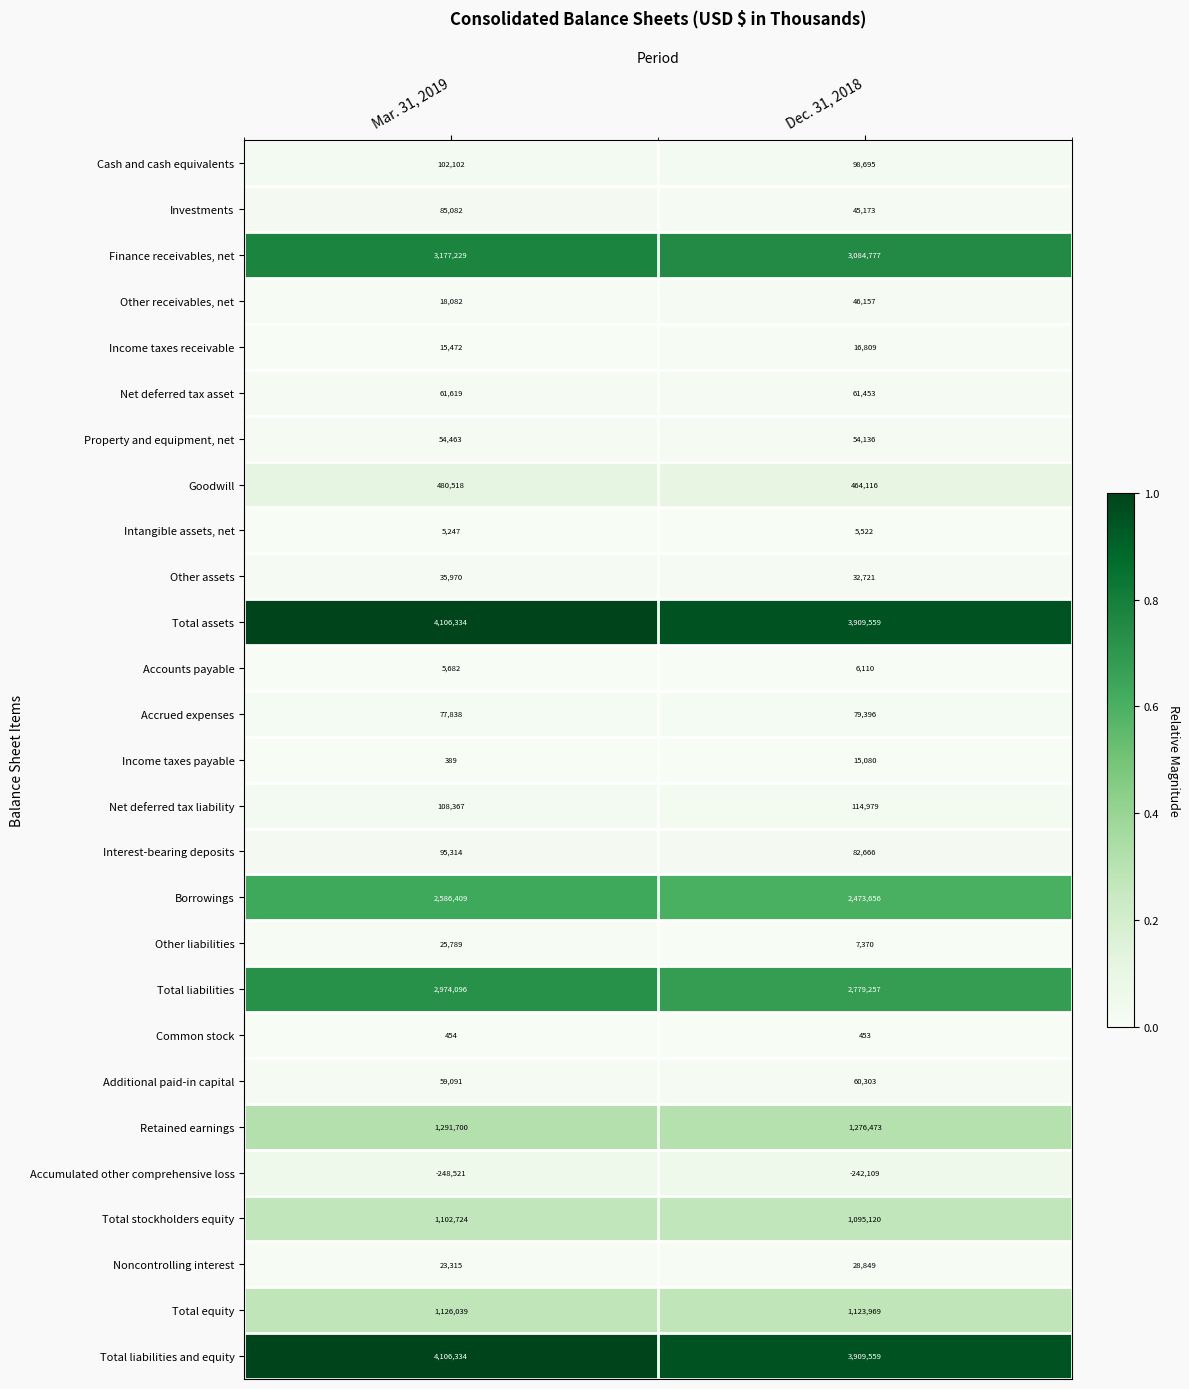

Is the value of Other assets at Dec. 31, 2018 greater than the value of Noncontrolling interest at Dec. 31, 2018?

Yes